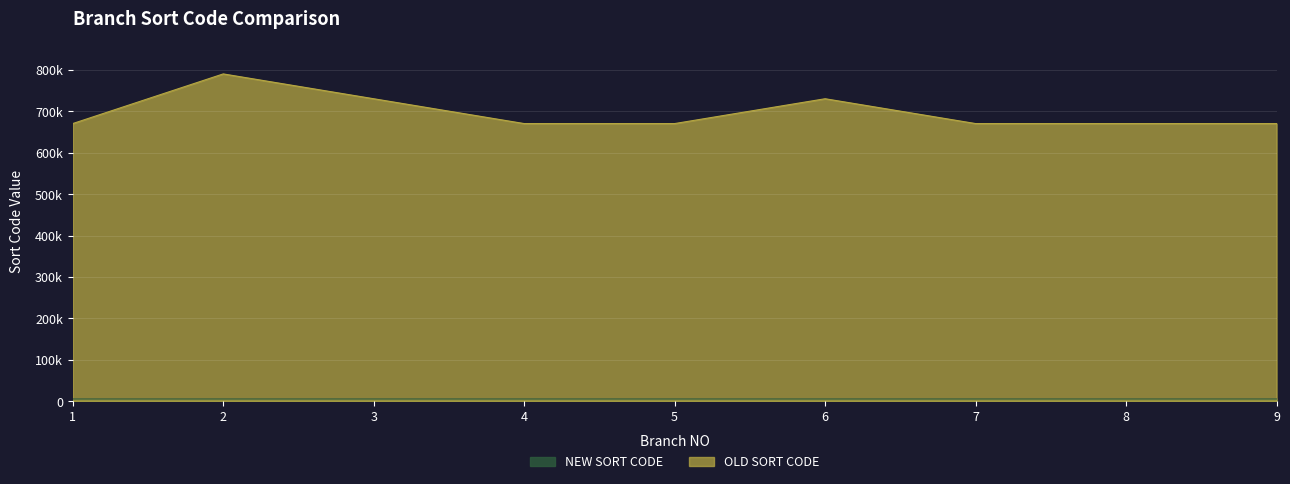

Which series has the largest range (max minus min)?

OLD SORT CODE